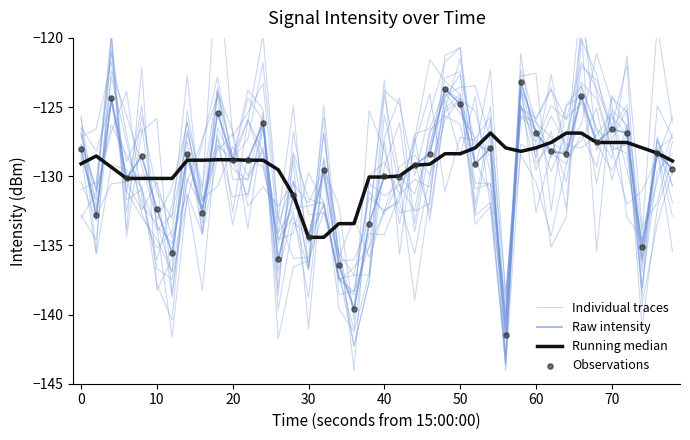

Which series has the largest total across all categories?

Running median